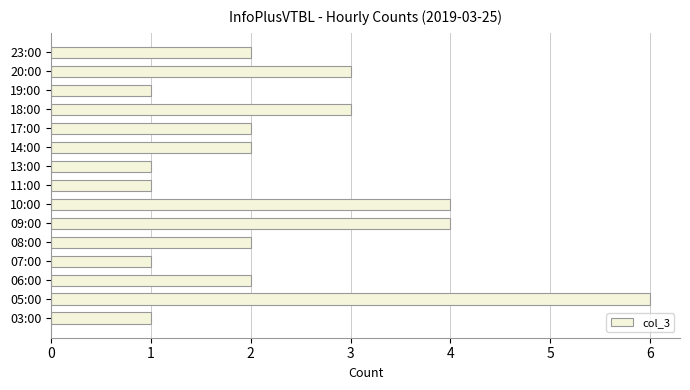

Does the chart contain any negative values?

No